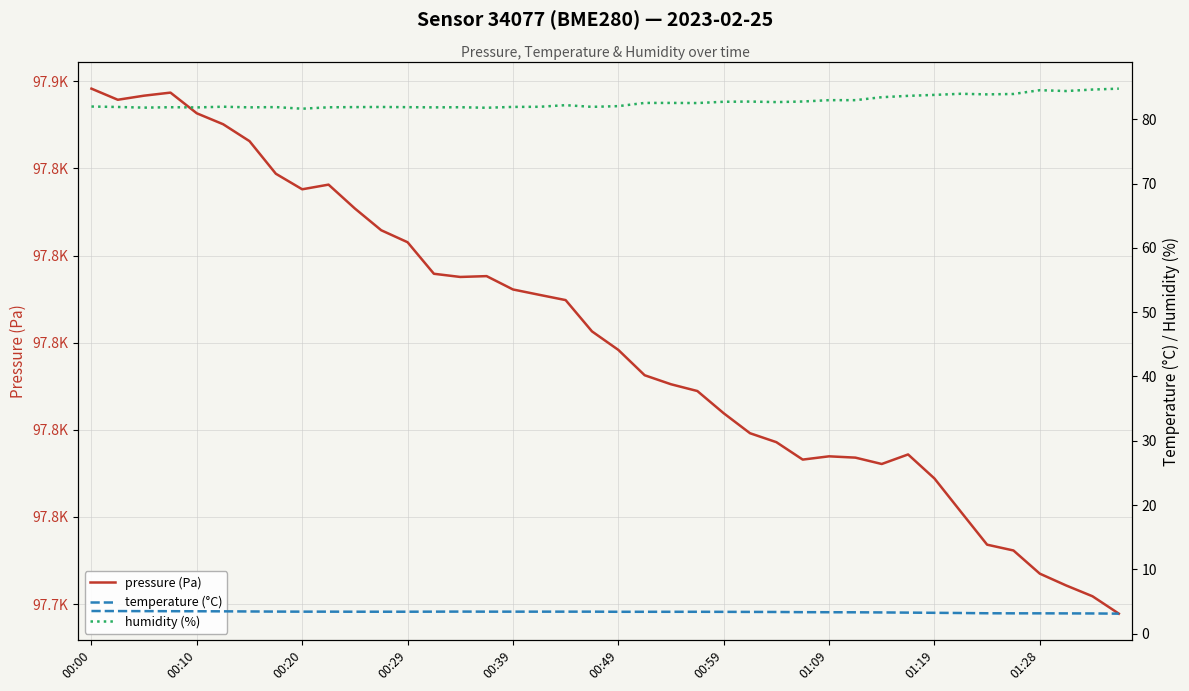

True or false: temperature (°C) and humidity (%) intersect in this chart.

False